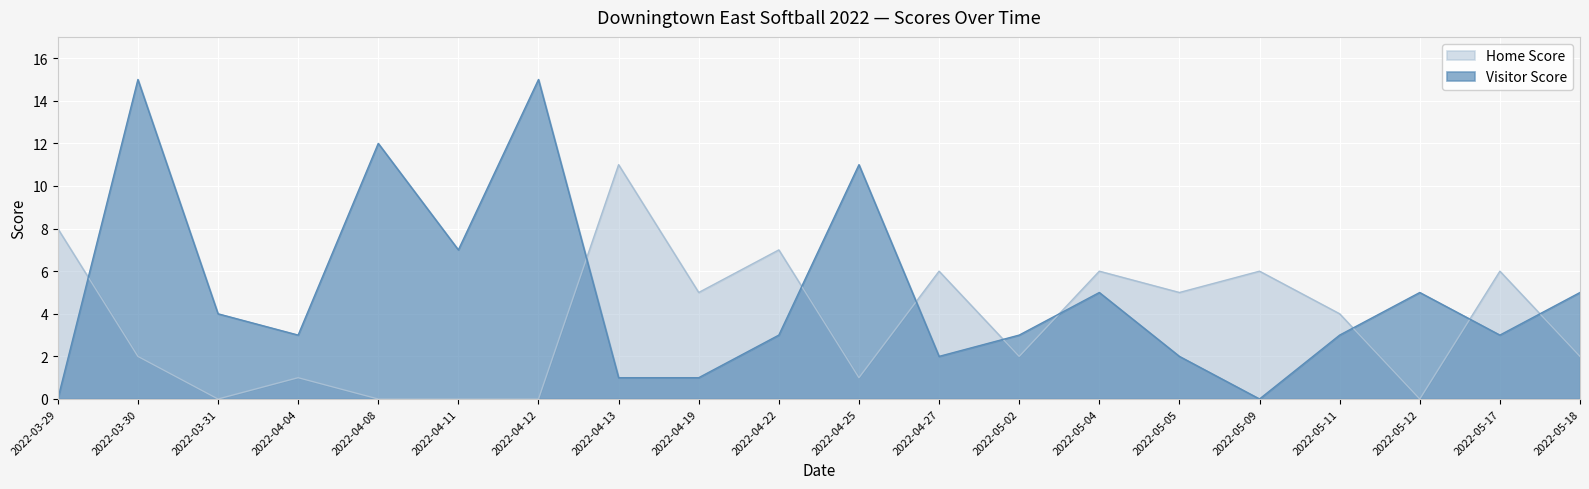

Reading right to left, what are all the values shown in this chart?

Home Score: 2	6	0	4	6	5	6	2	6	1	7	5	11	0	0	0	1	0	2	8
Visitor Score: 5	3	5	3	0	2	5	3	2	11	3	1	1	15	7	12	3	4	15	0